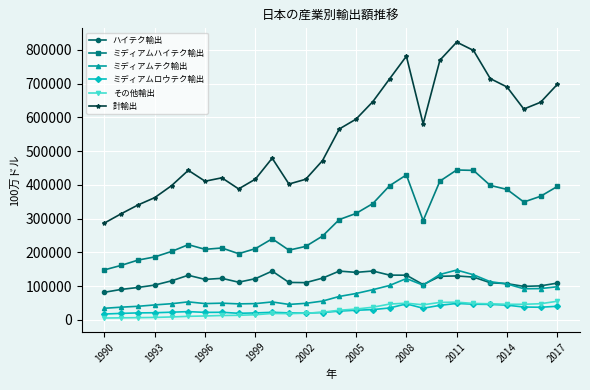

Which series has the widest spread of values?

計輸出